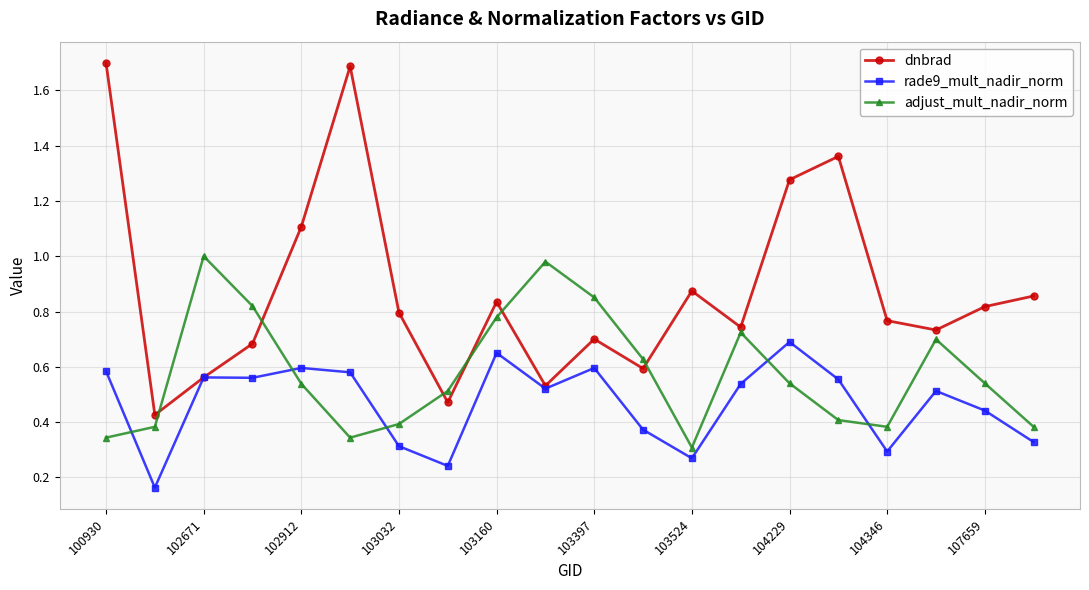

Which series has the largest total across all categories?

dnbrad